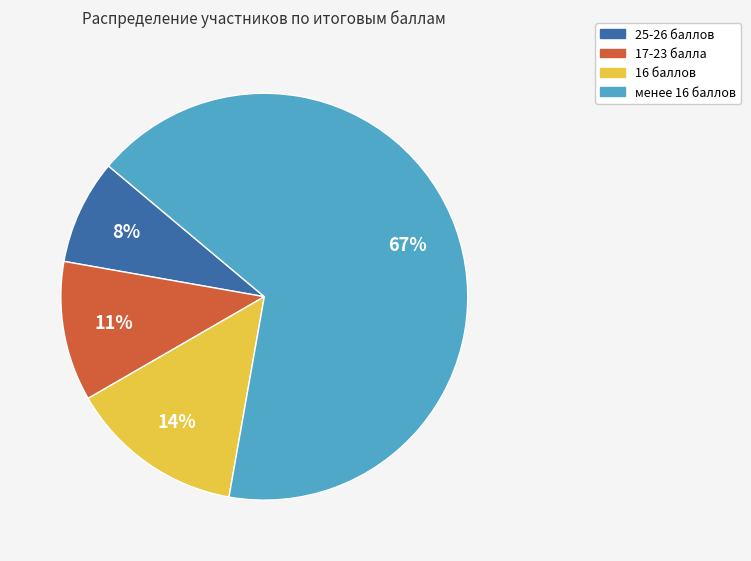

How many slices are in this pie chart?

4